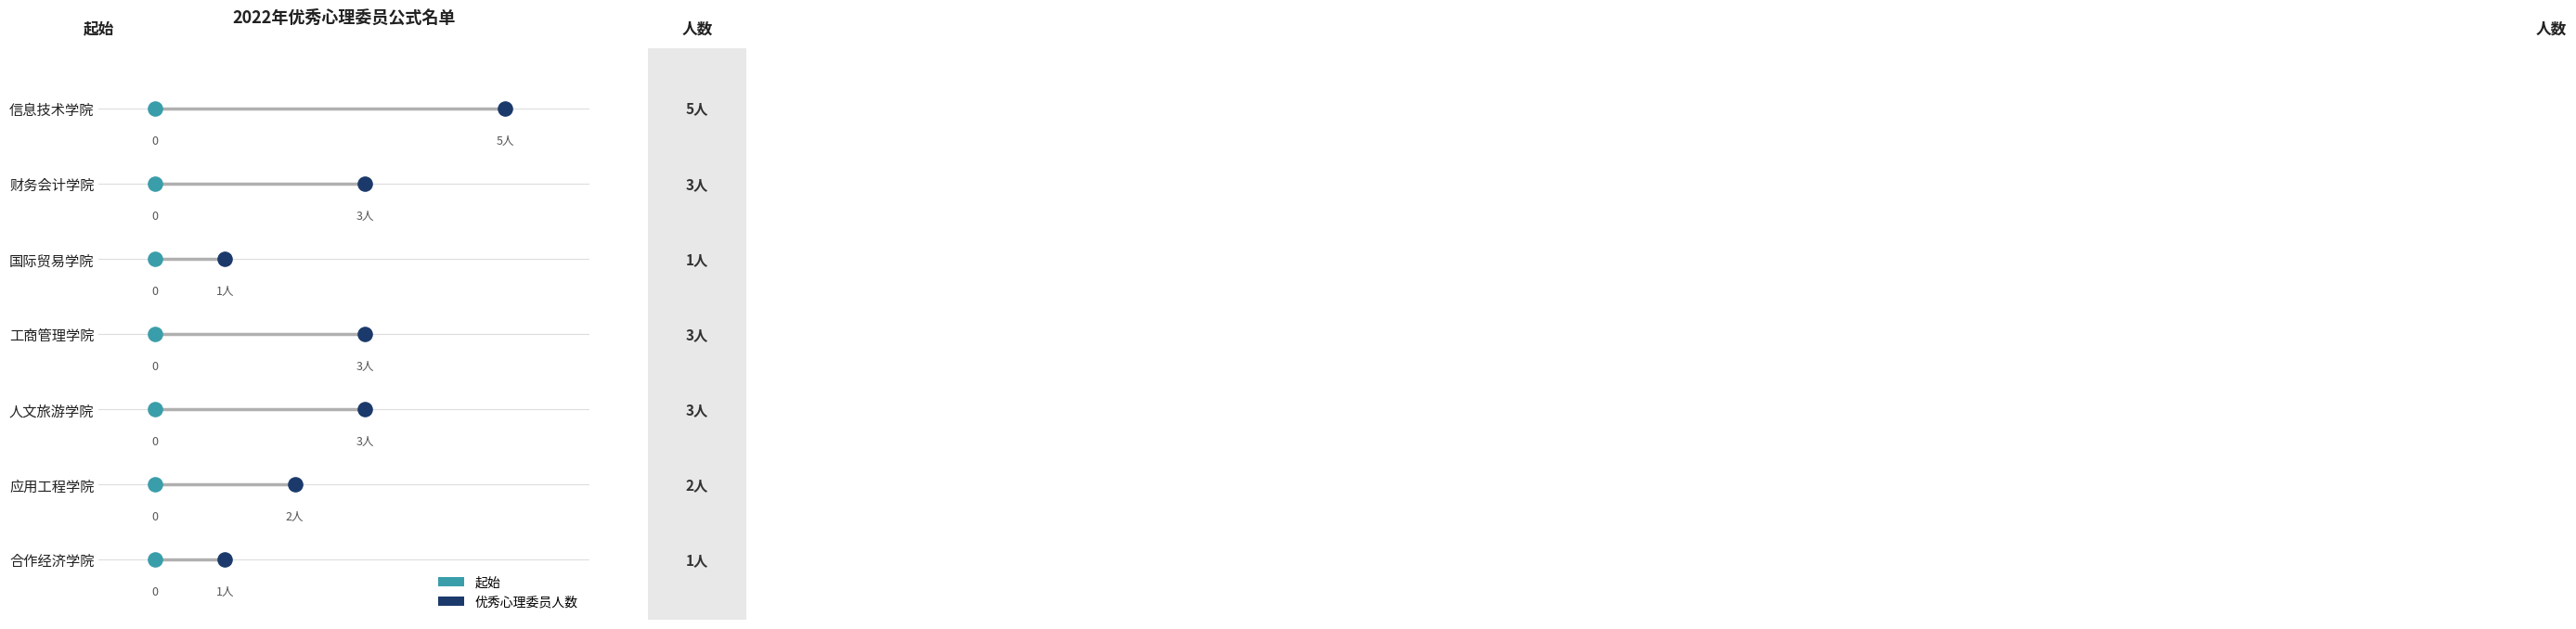

What is the change in value from 人文旅游学院 to 合作经济学院?

-2